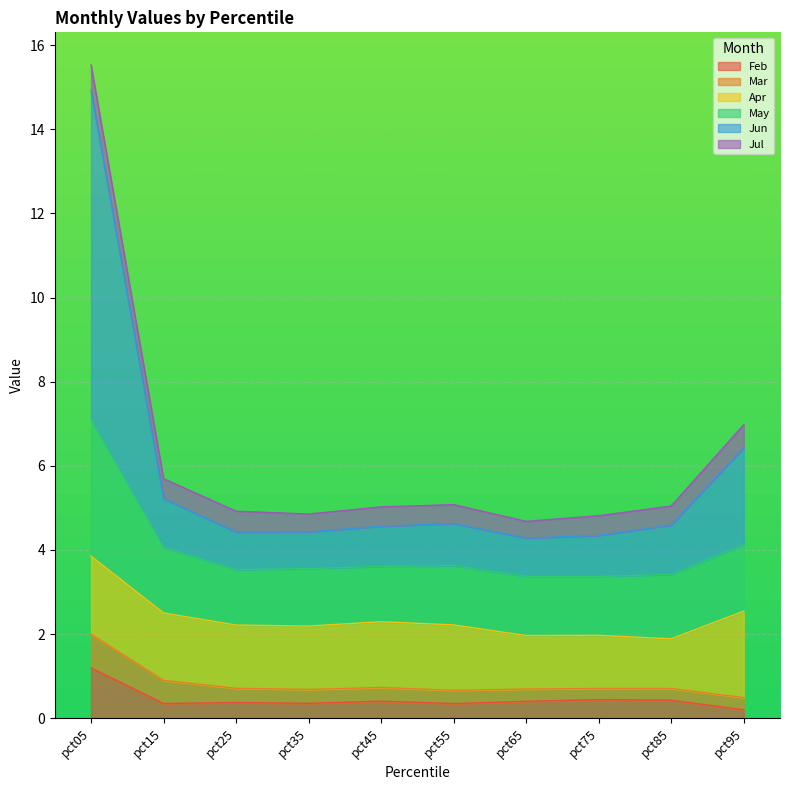

True or false: Feb has a value of 0.4 at pct75.

True